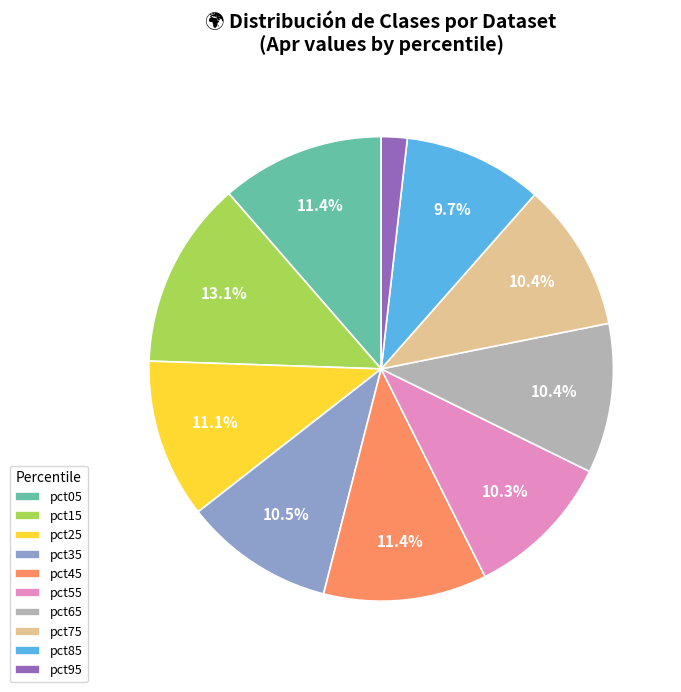

Which slice is the largest?

pct15